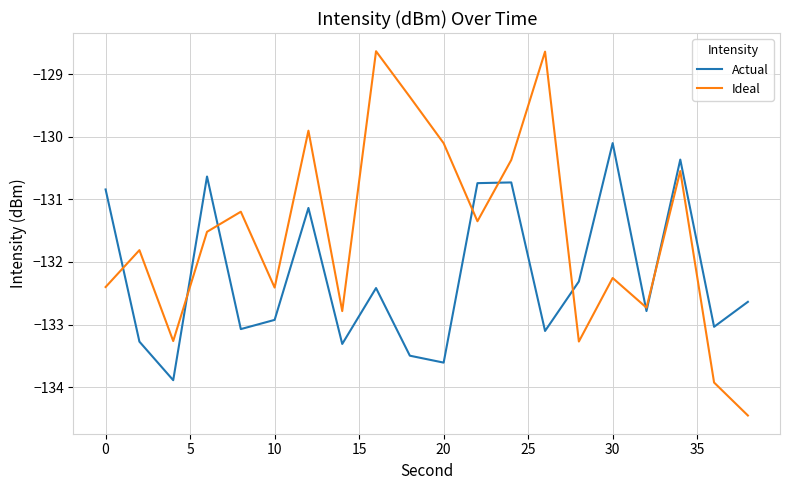

What is the highest value of the Ideal series?

-128.6